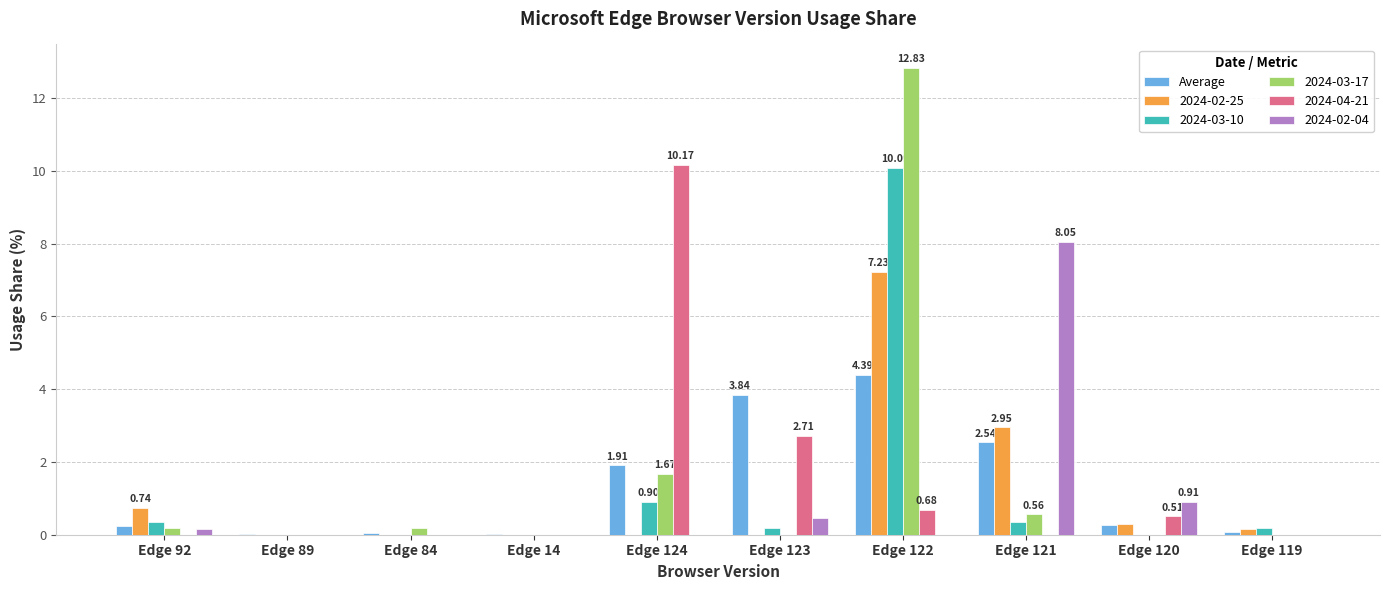

What is the sum of all 2024-02-25 values?

11.4